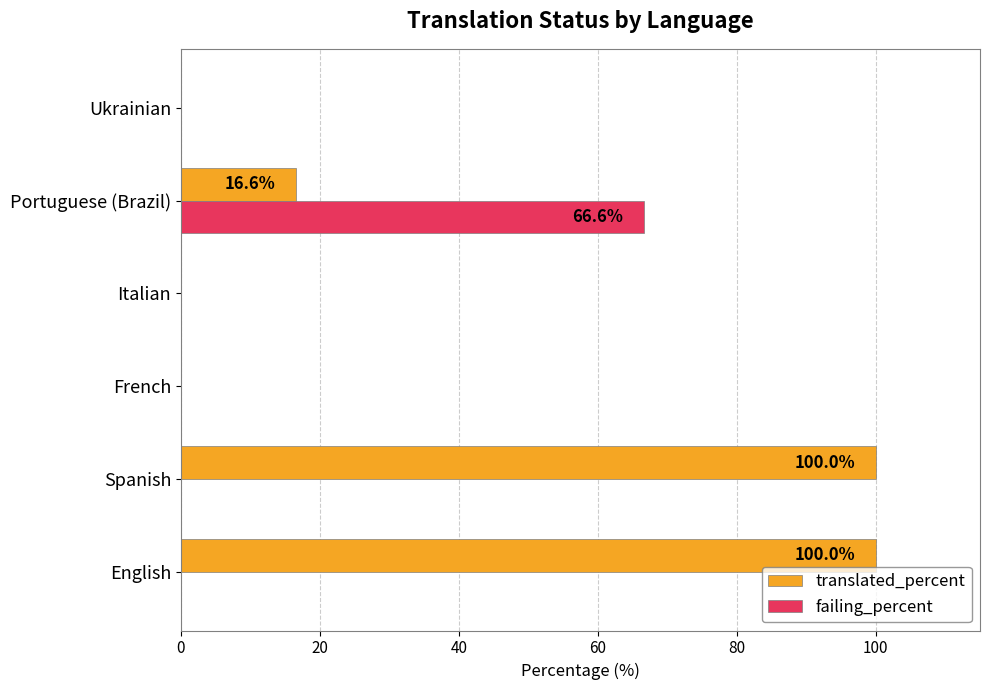

What is the sum of all failing_percent values?

66.6